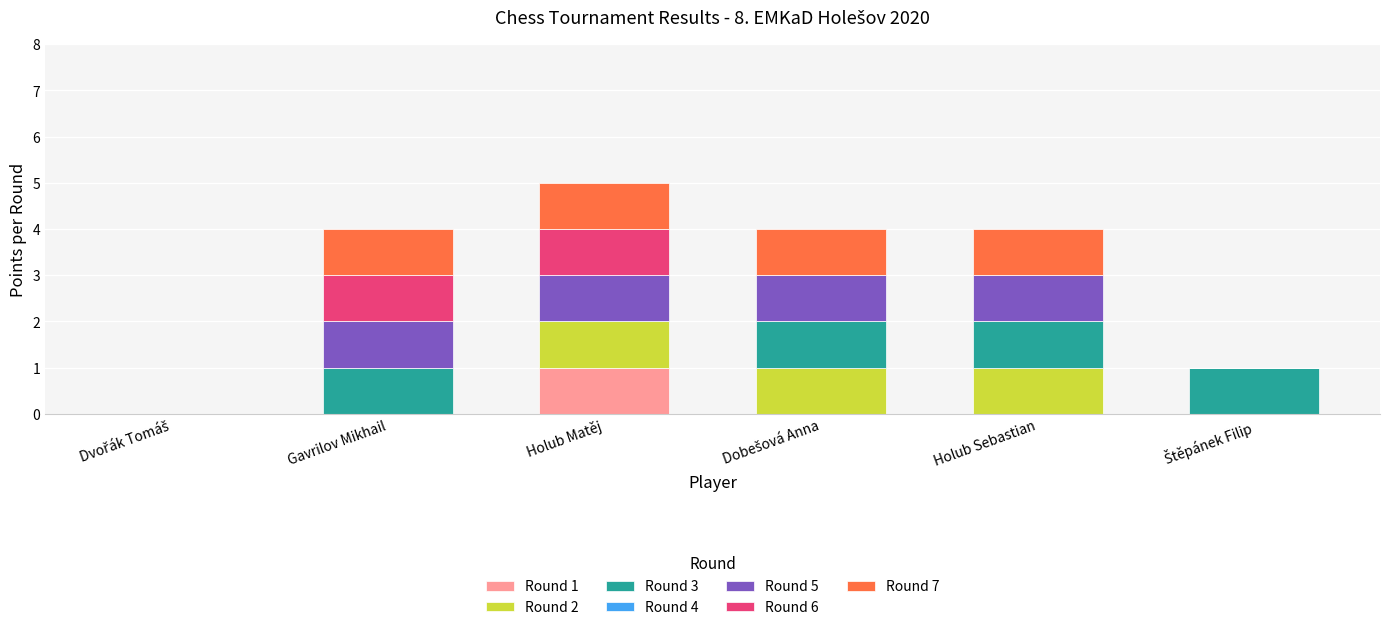

At which category is the sum across all series the highest?

Holub Matěj